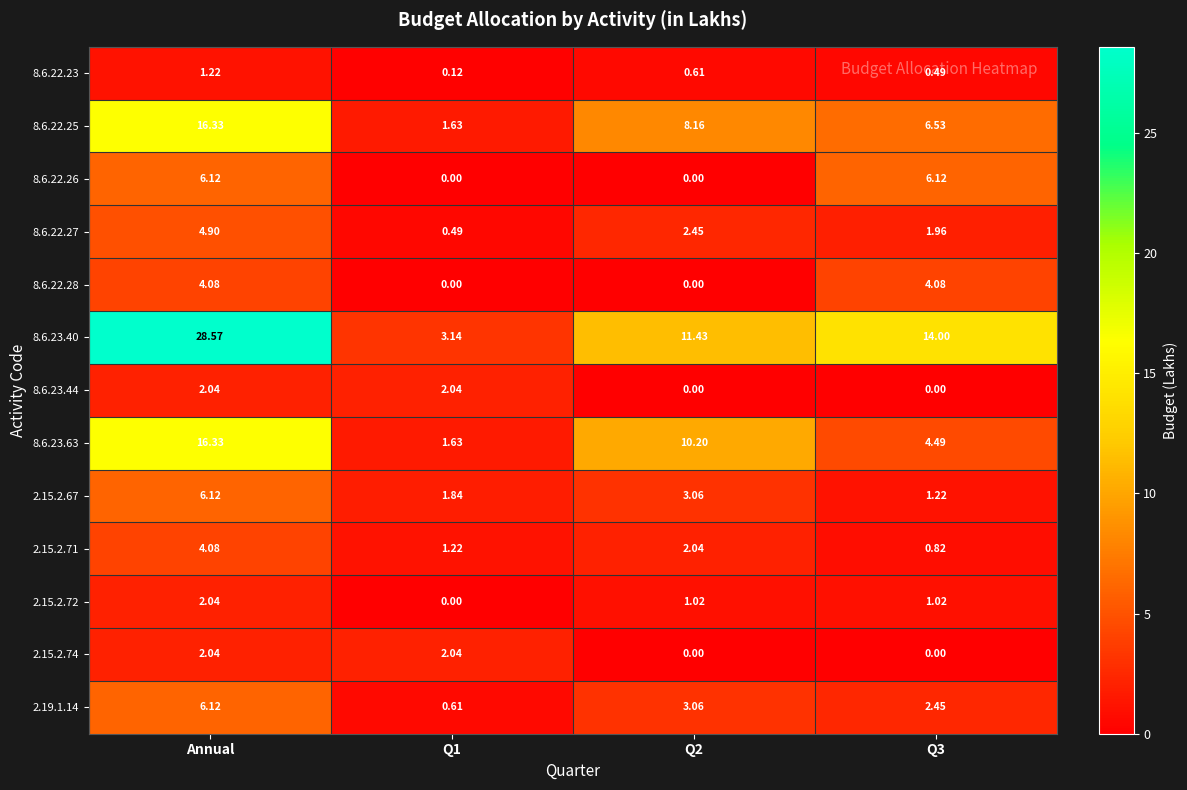

Which series has the widest spread of values?

8.6.23.40